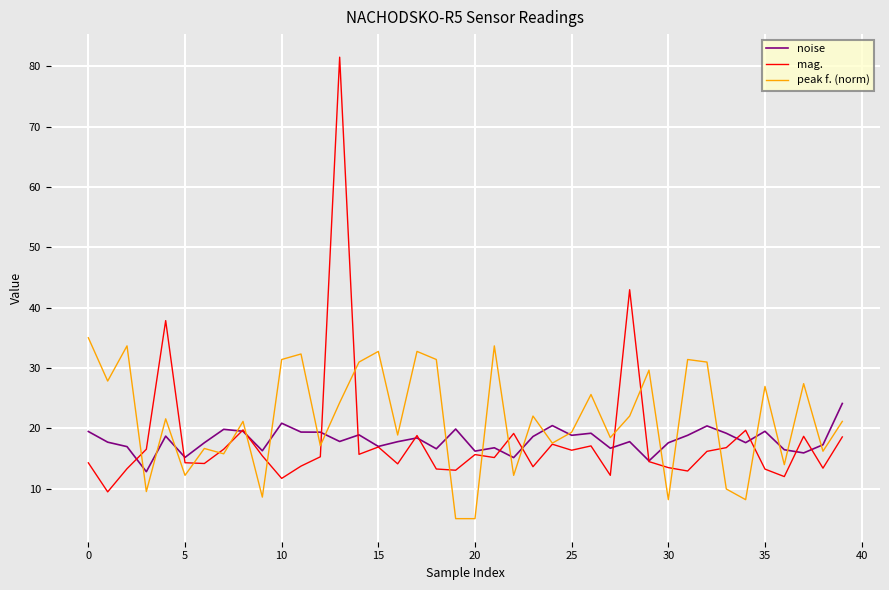

At how many categories does at least one series exceed 75?

1